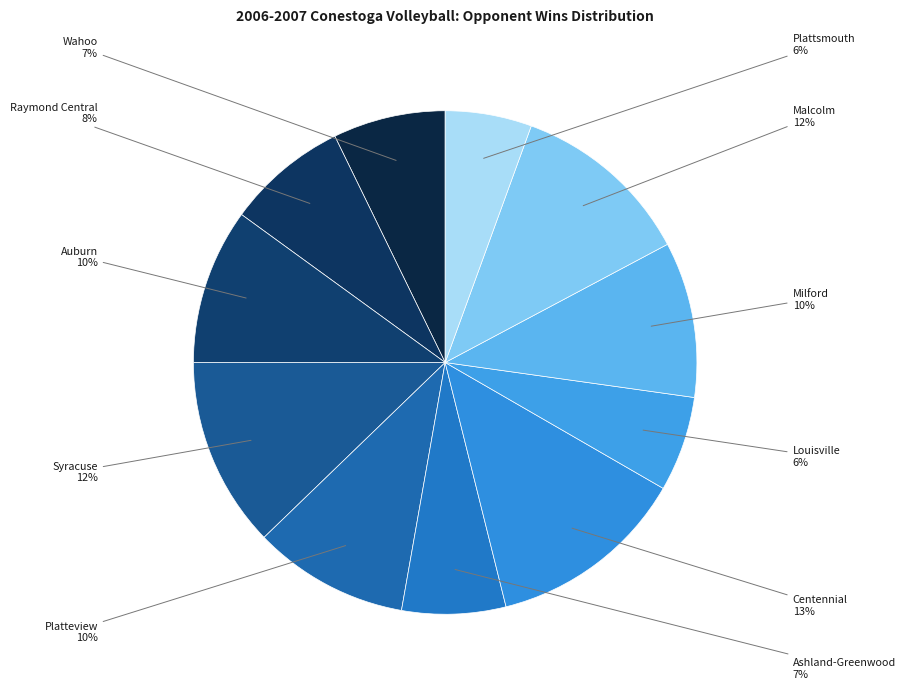

What is the smallest slice in the pie chart?

Plattsmouth